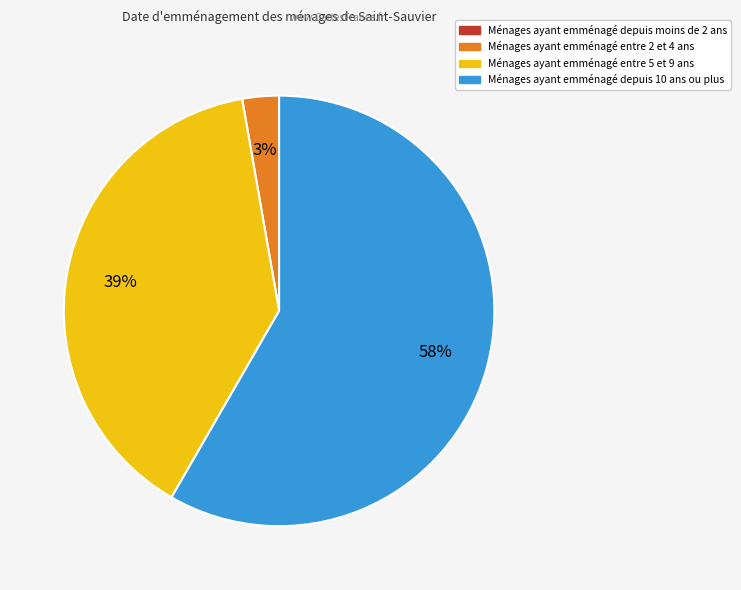

To the nearest percent, what is the average slice percentage?

25%